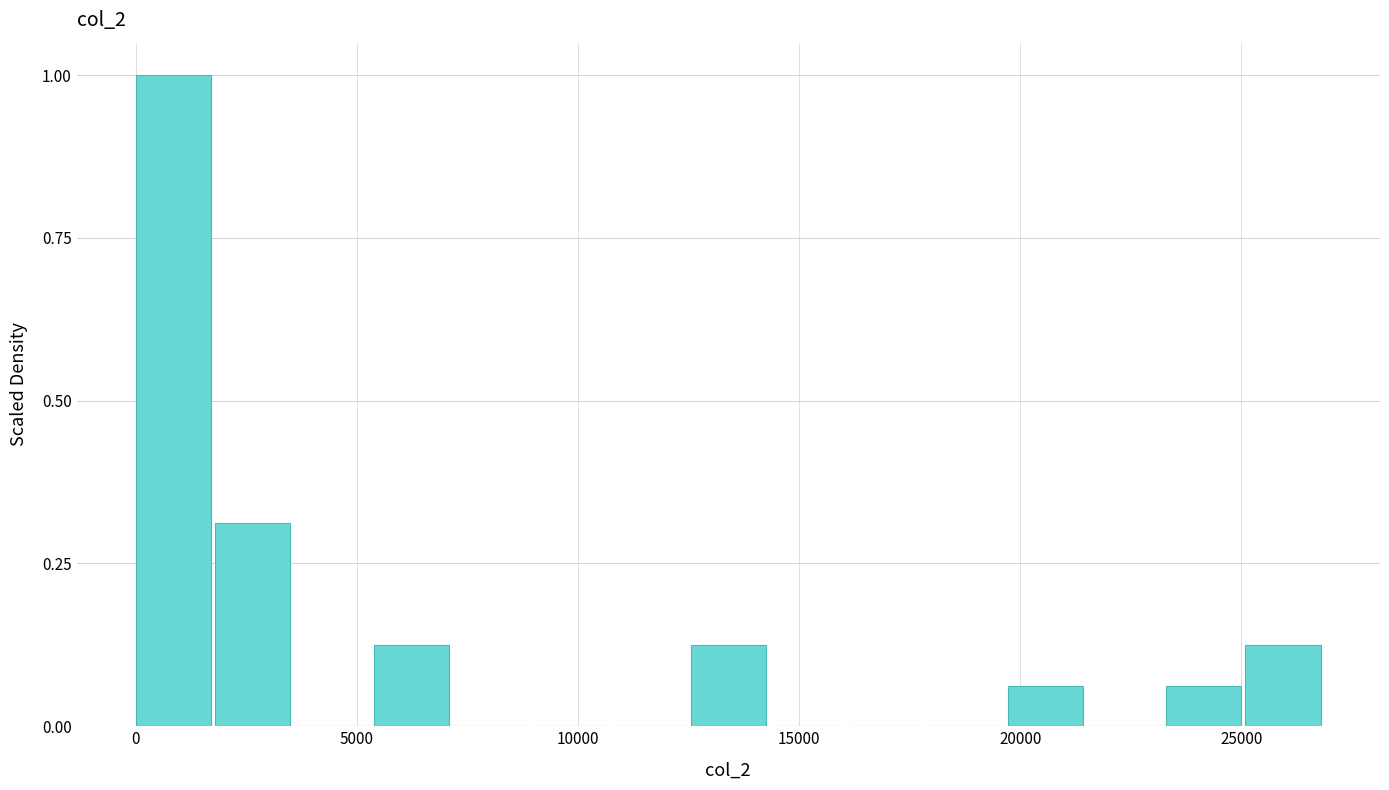

Read against the x-axis, roughly where is the centre of the tallest bar?

1000